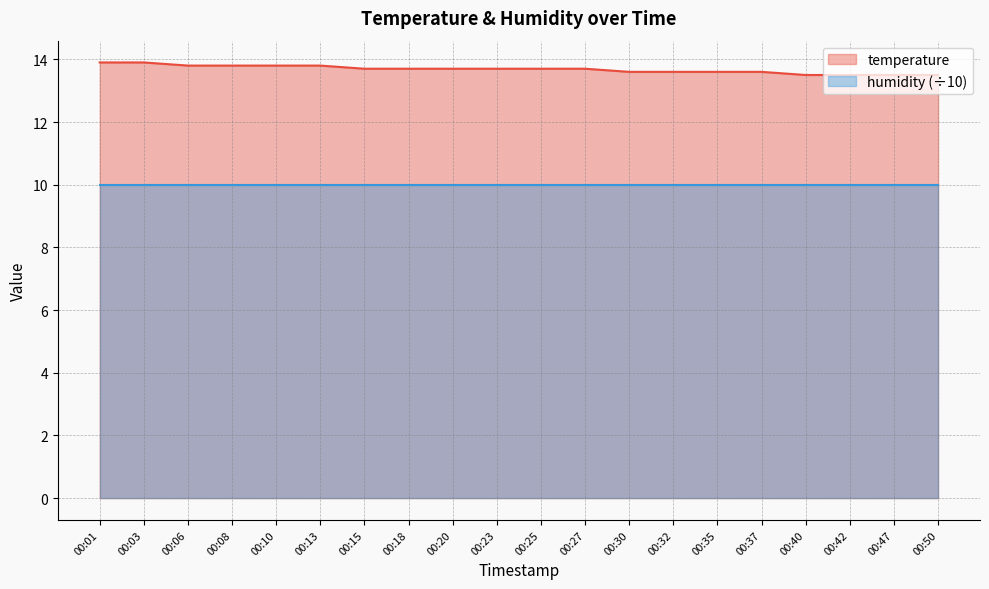

What is the value of the 7th point from the left?

13.7